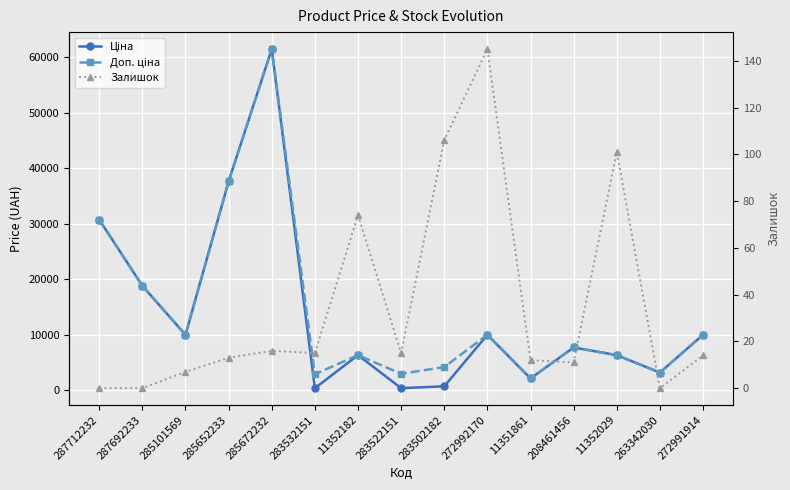

True or false: Ціна has a value of 61434.3 at 285672232.

True